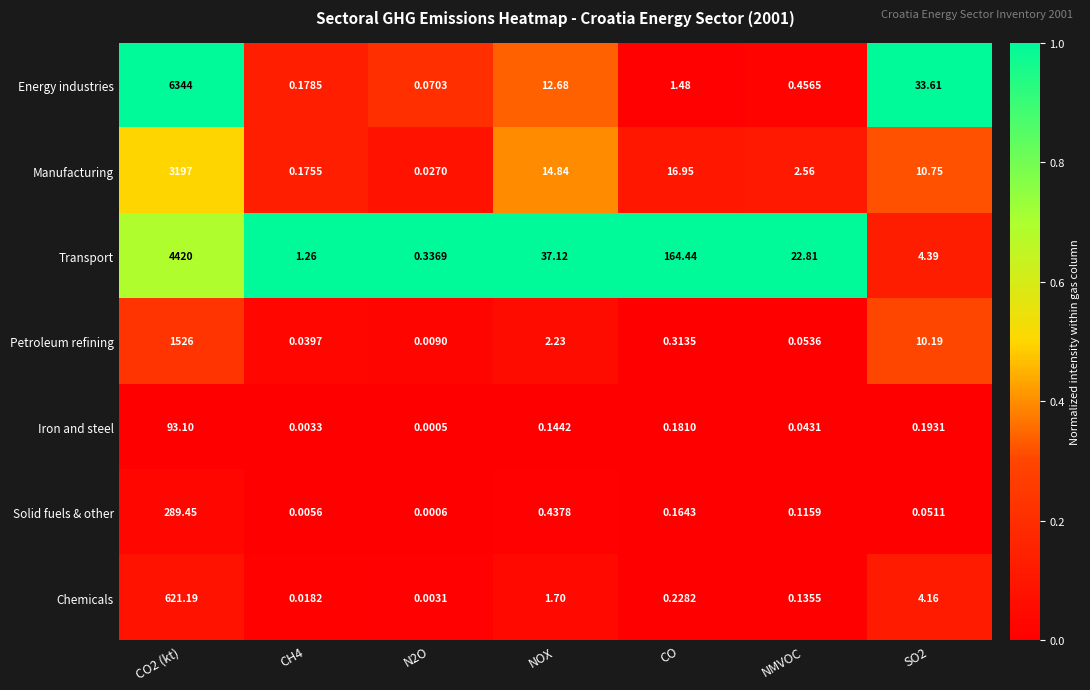

List the series in order of their peak value, lowest first.

Iron and steel, Solid fuels & other, Chemicals, Petroleum refining, Manufacturing, Transport, Energy industries